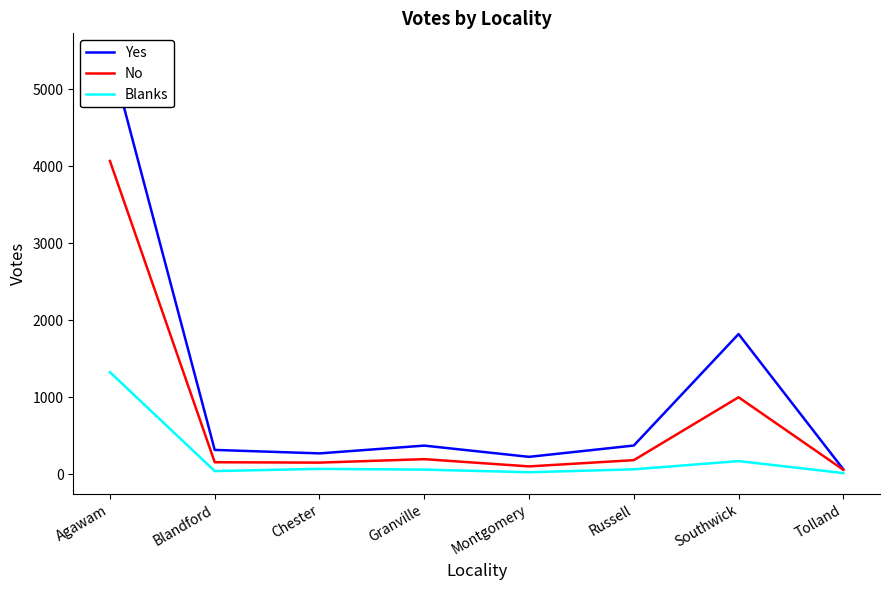

What are all the series names shown in the legend?

Yes, No, Blanks